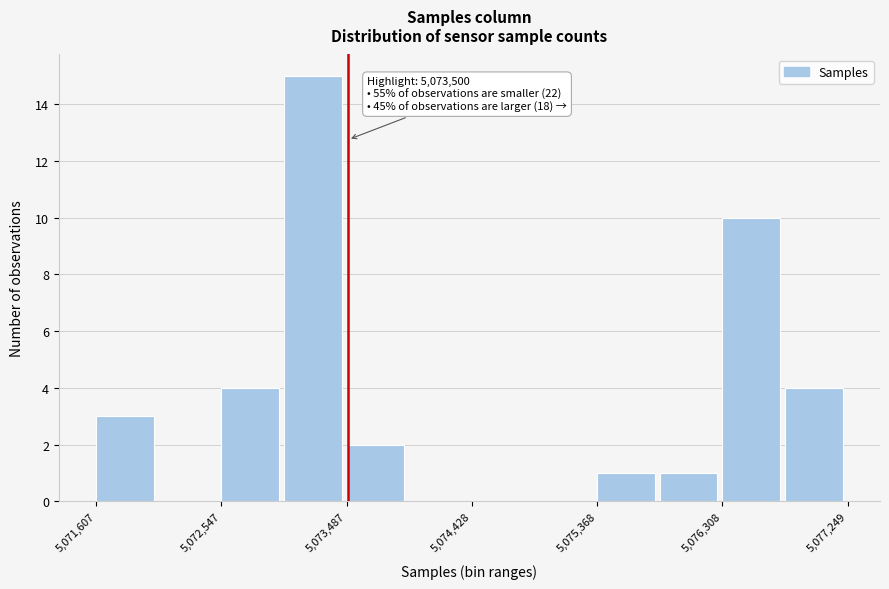

Over which range of the x-axis is the bar tallest?

5073000 to 5073500